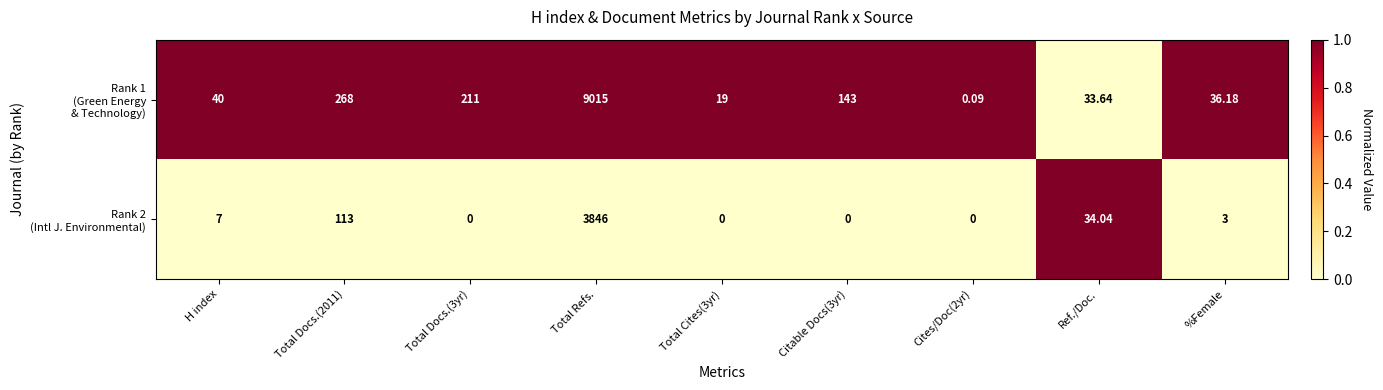

At how many categories does at least one series exceed 0?

9